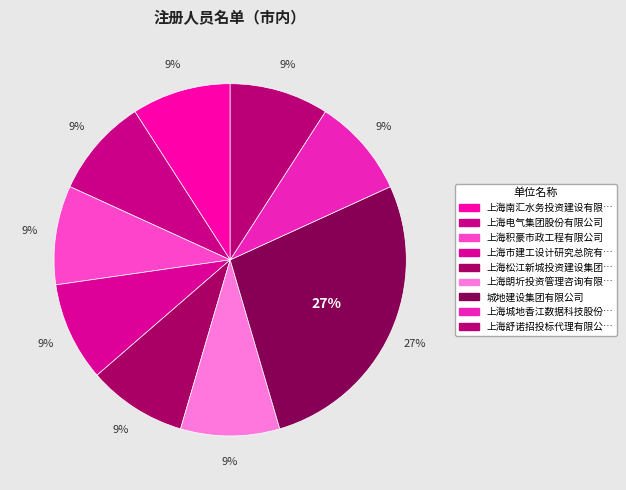

What is the smallest slice in the pie chart?

上海南汇水务投资建设有限公司